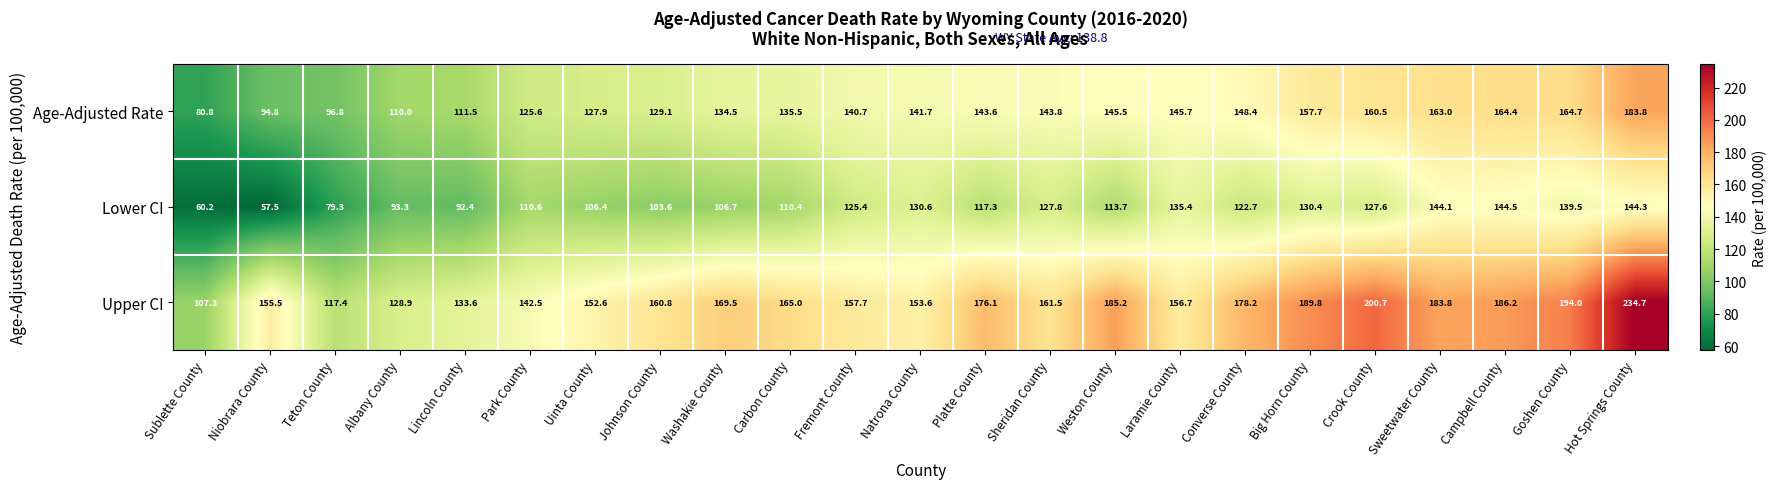

What is the difference between the Lower CI values at Teton County and Sheridan County?

48.5